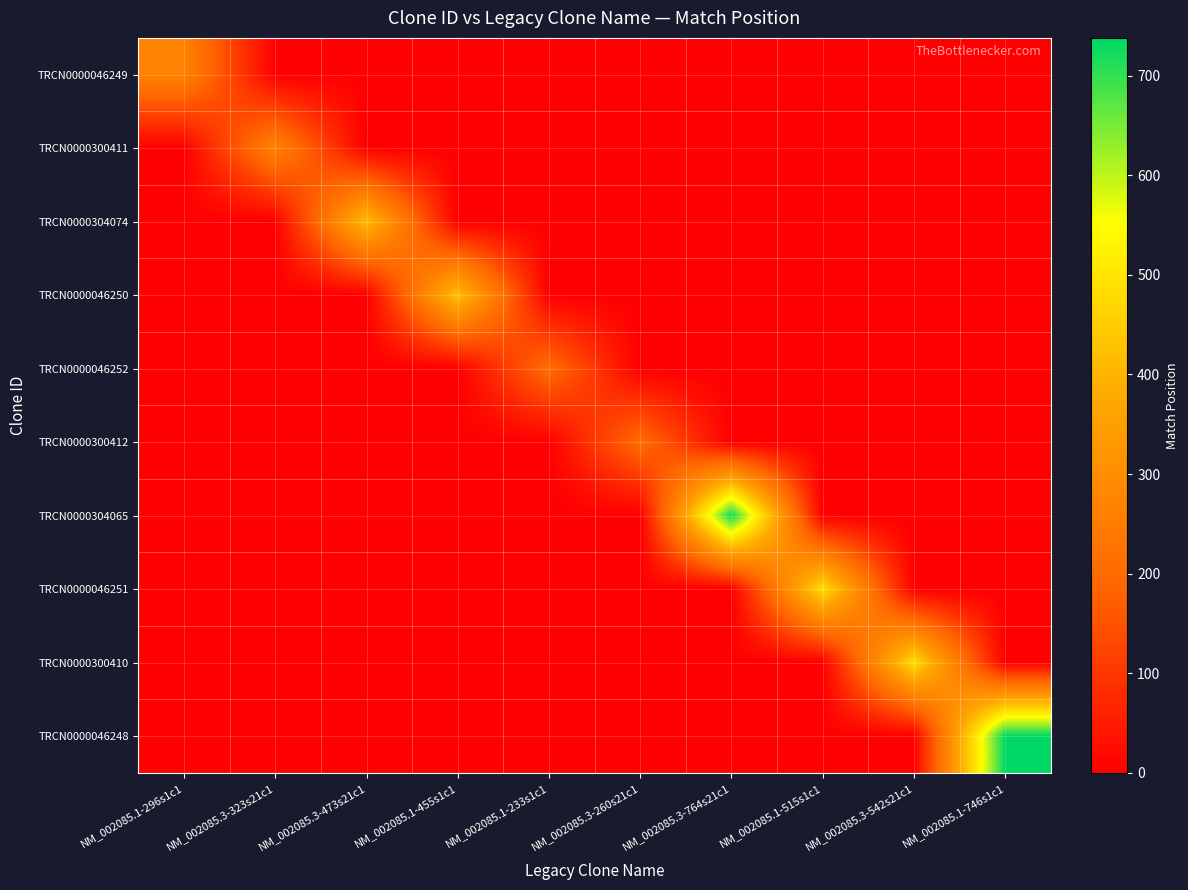

At how many categories does at least one series exceed 383?

6